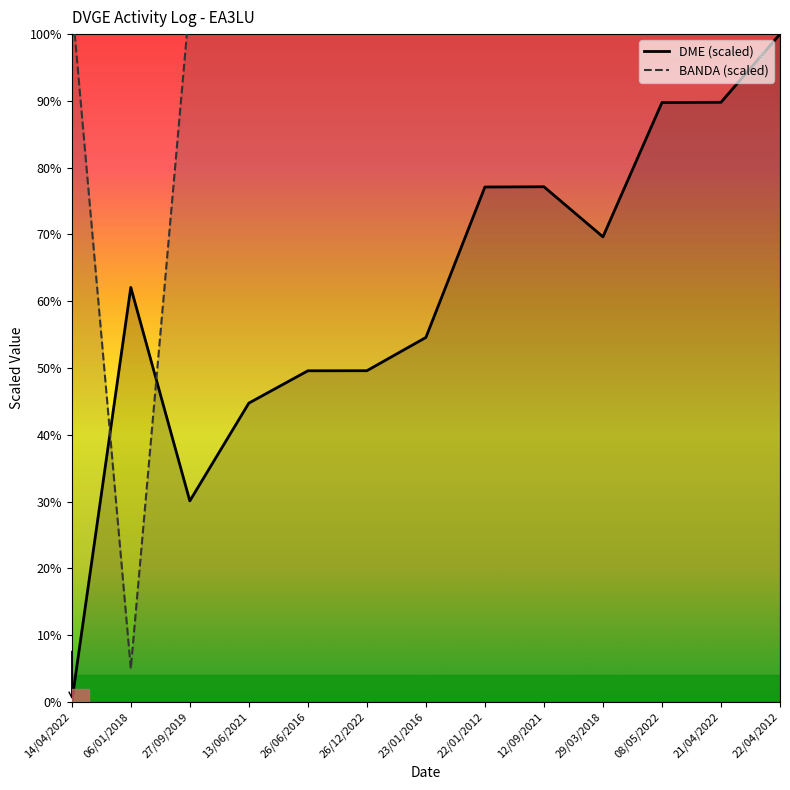

Which series changed the most between 27/09/2019 and 22/04/2012?

DME (scaled)